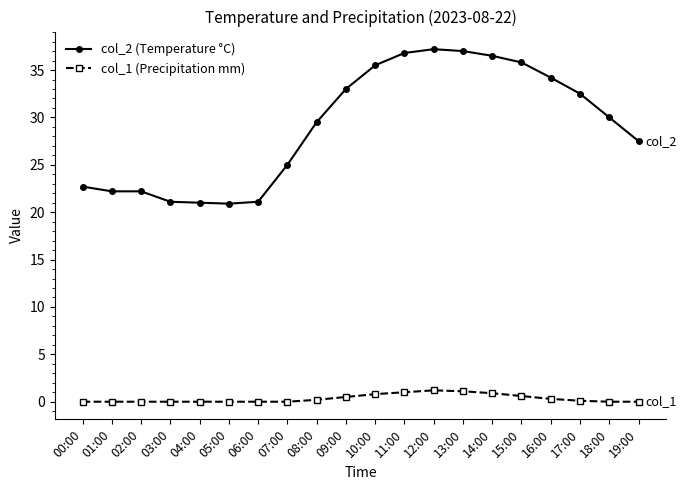

What is the lowest value of the col_2 (Temperature °C) series?

20.9